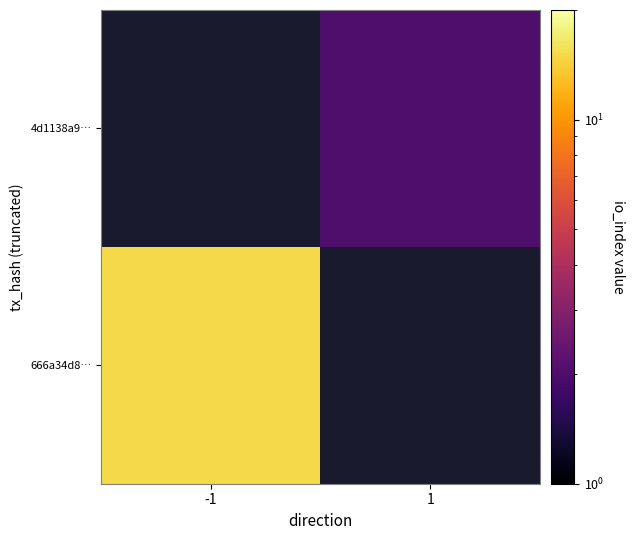

At which category does the chart reach its minimum across all series?

1